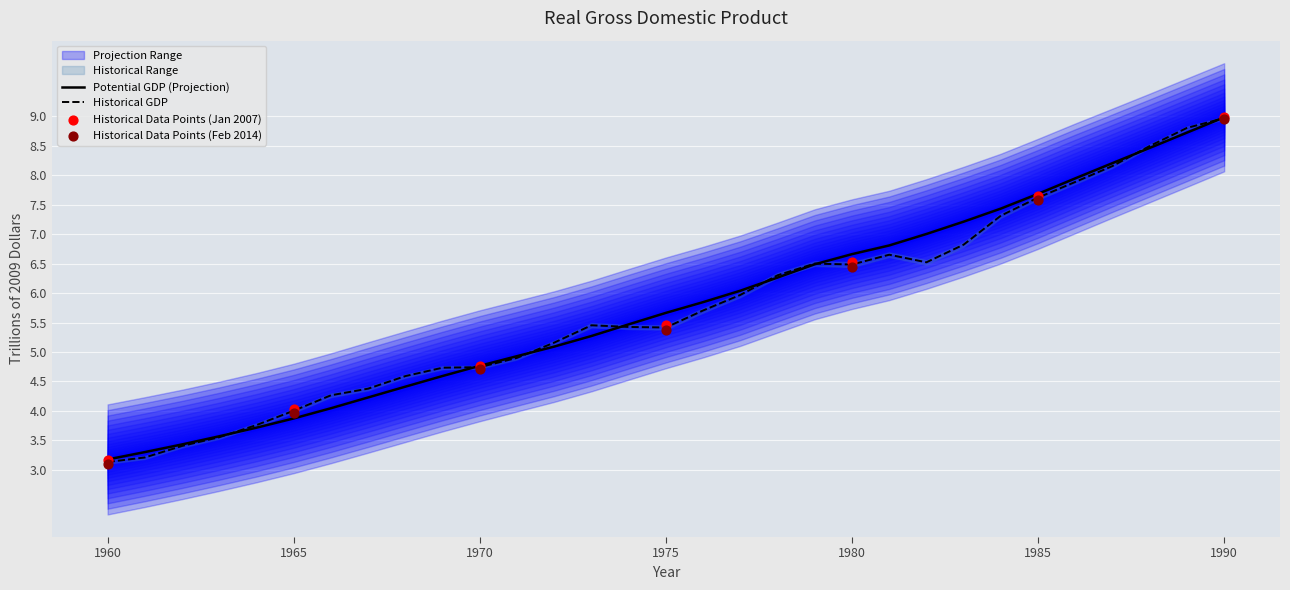

True or false: Potential GDP (Projection) has a value of 1.7 at 1975.

False